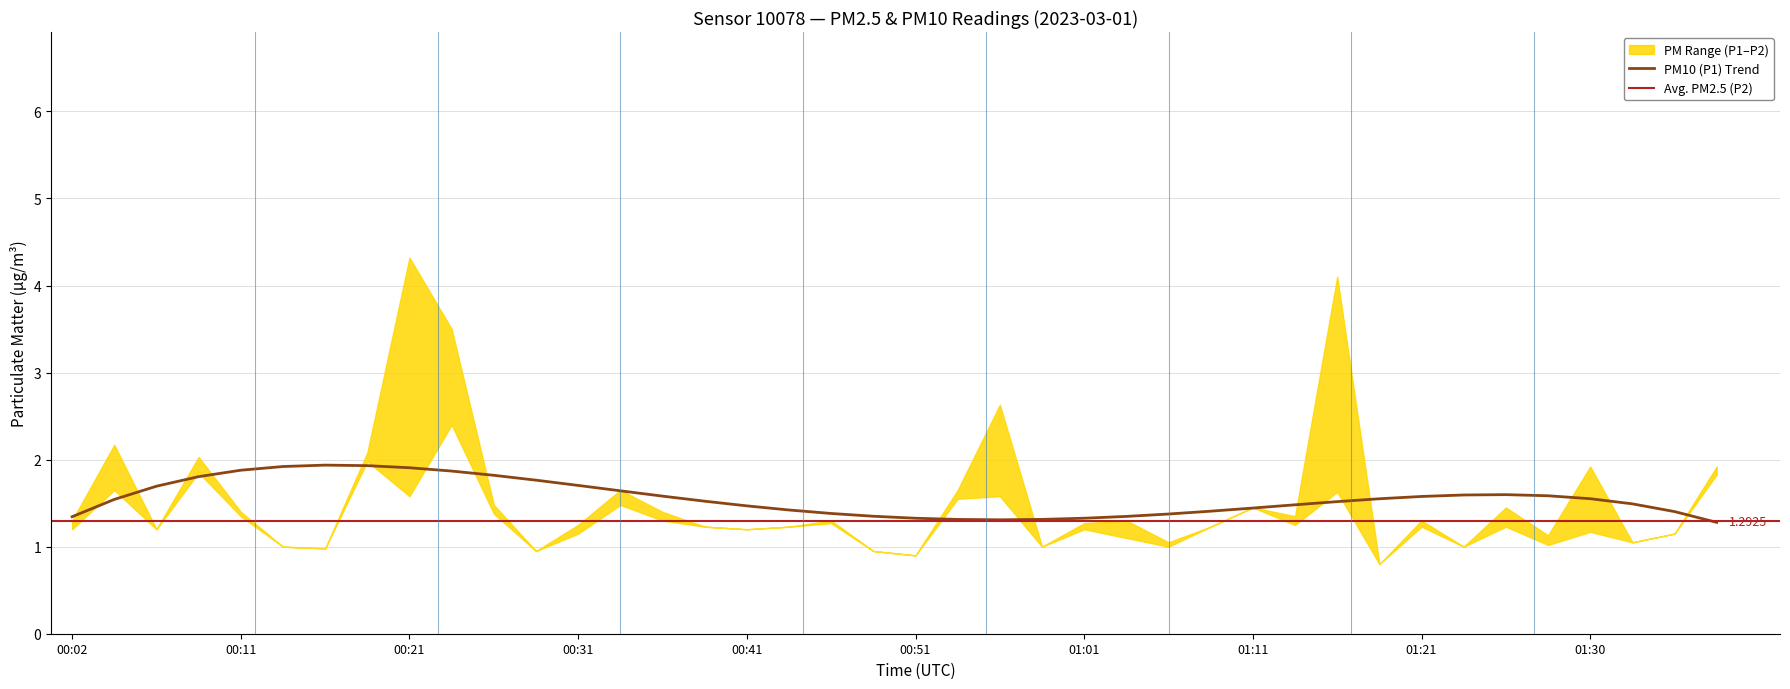

Is it true that P1 equals 0.9 at 19?

True